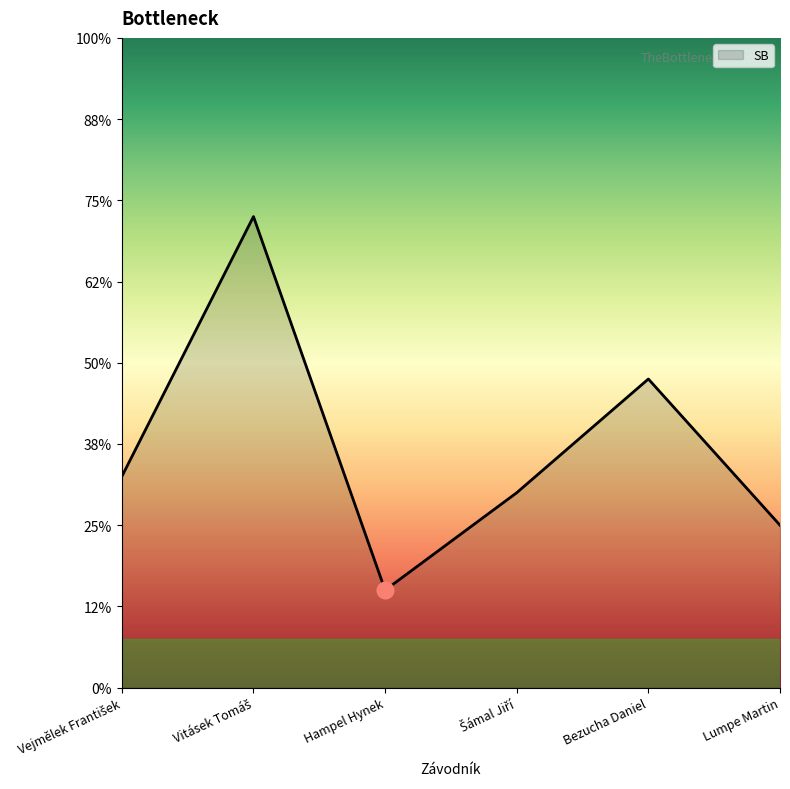

Is this an area chart (filled region under the line)?

Yes